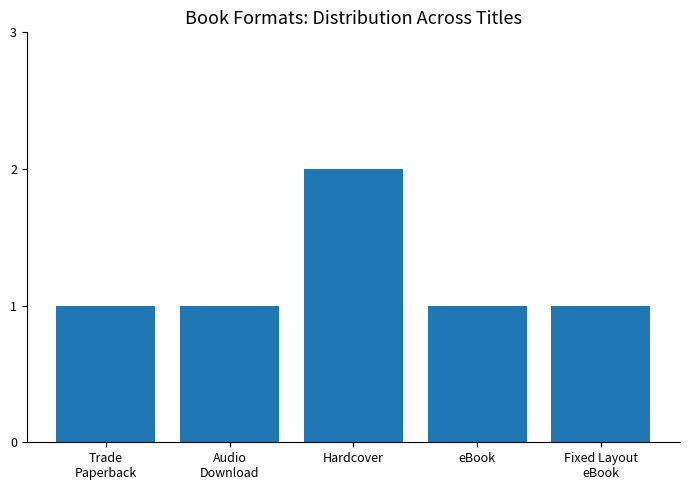

Reading left to right, what are all the values shown in this chart?

1	1	2	1	1